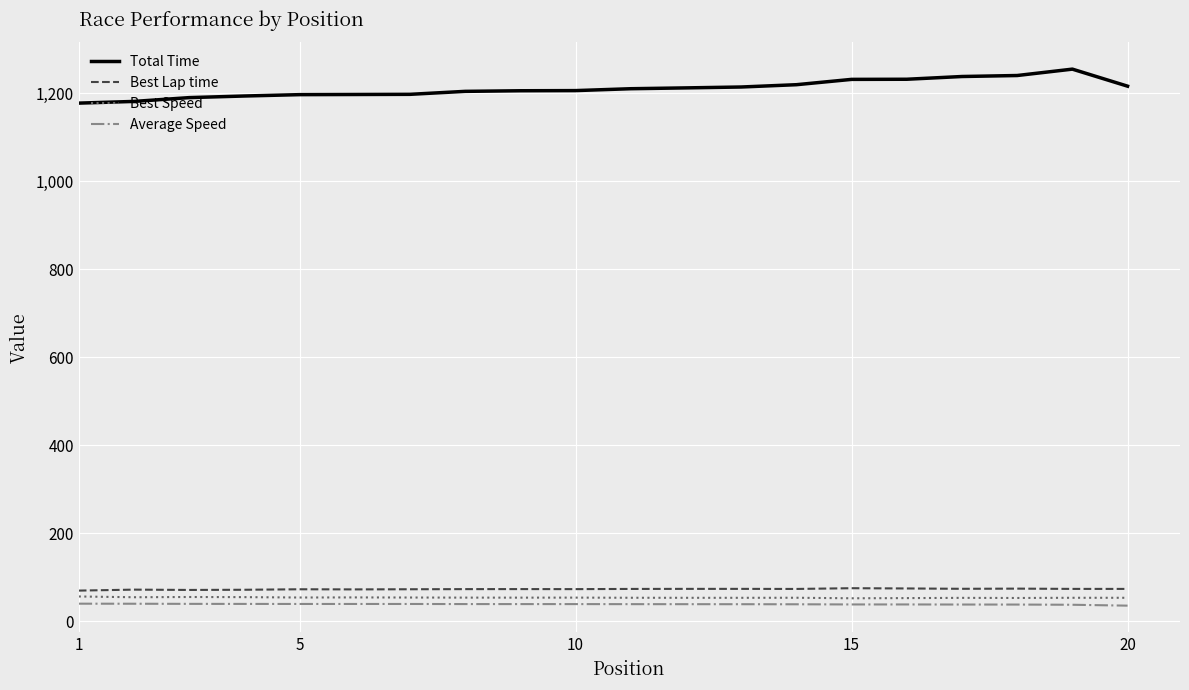

Which series has the largest total across all categories?

Total Time